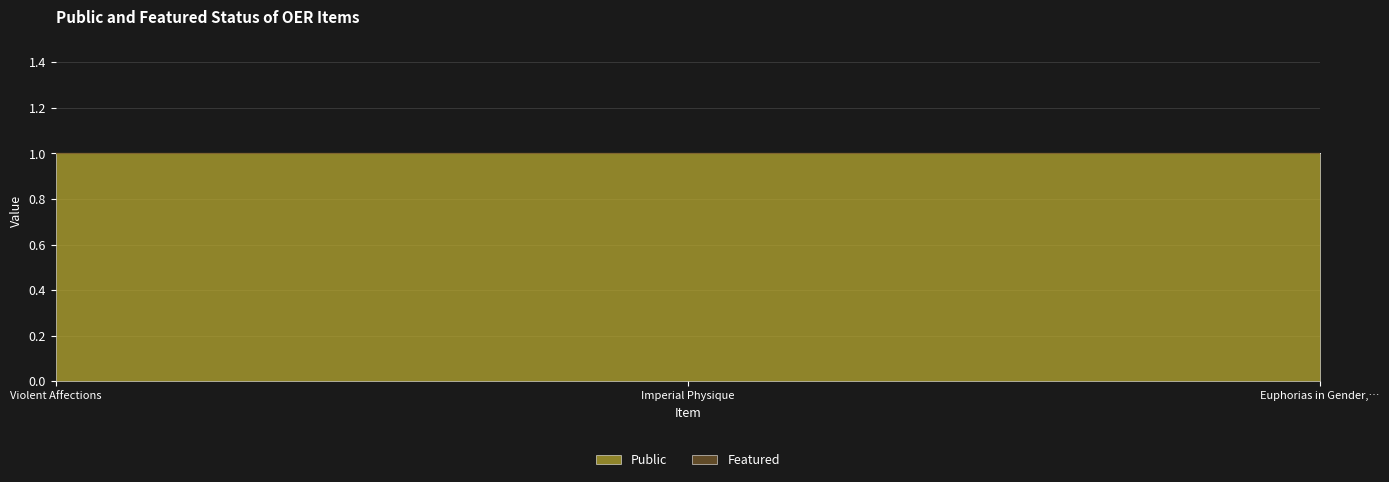

How many categories are shown in the chart?

3